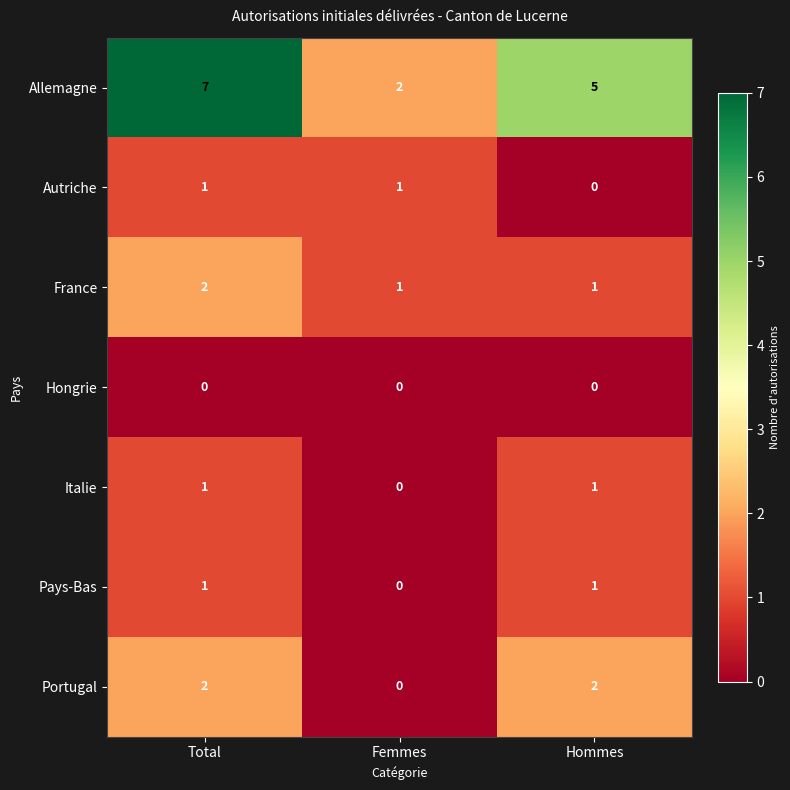

How many Italie values are between 0 and 1?

3